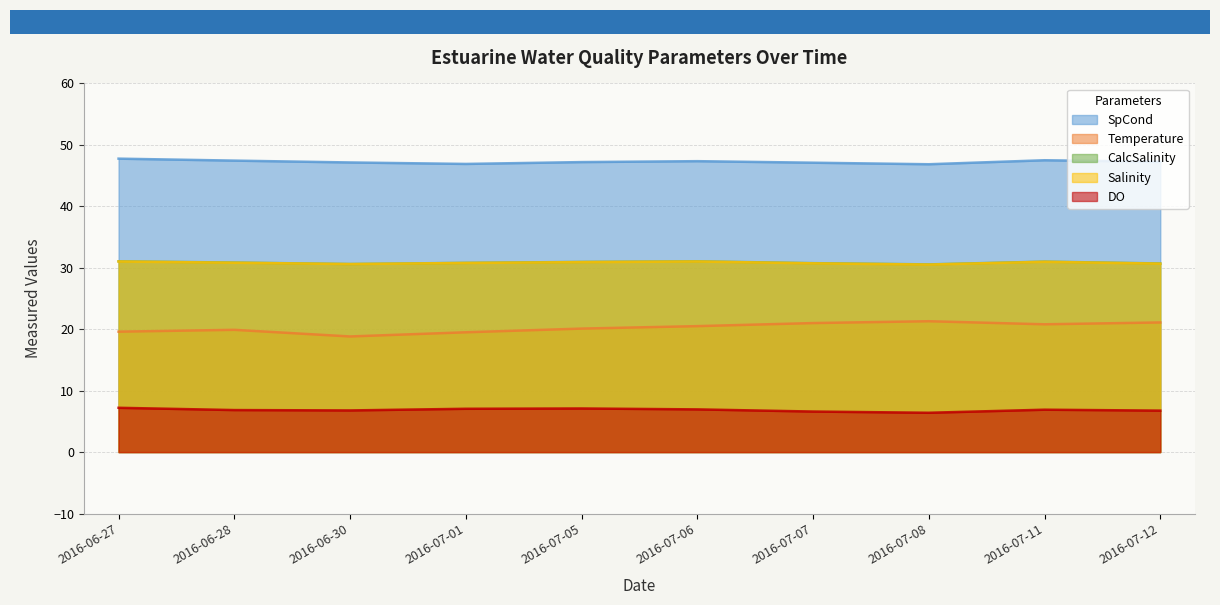

The value of Salinity at 2016-07-01 is 30.8. True or false?

True